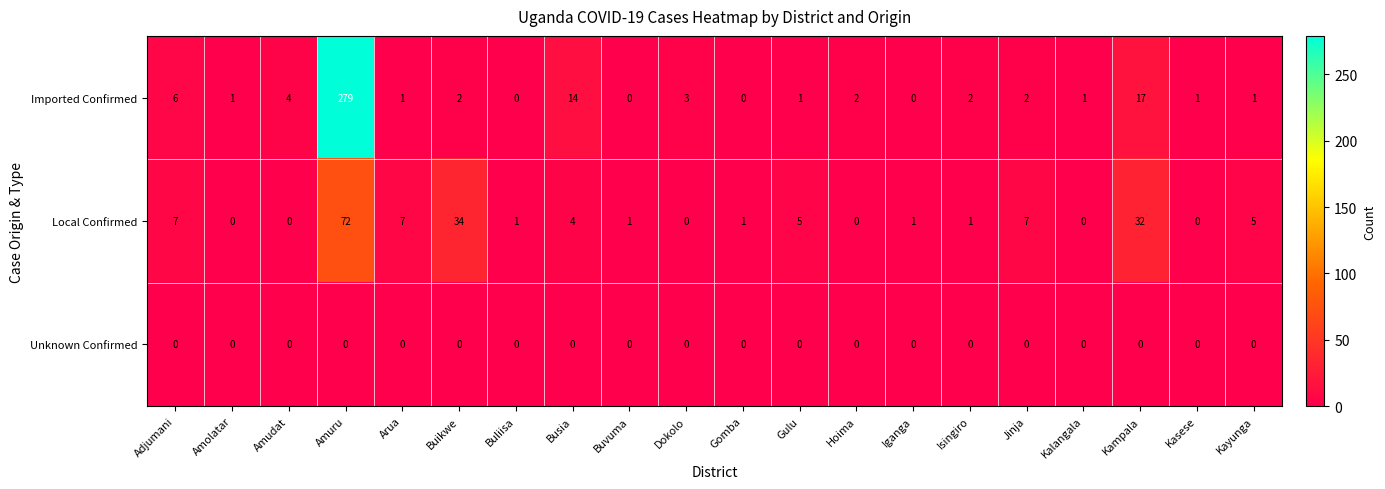

Rank the series by their maximum value, from highest to lowest.

Imported Confirmed, Local Confirmed, Unknown Confirmed